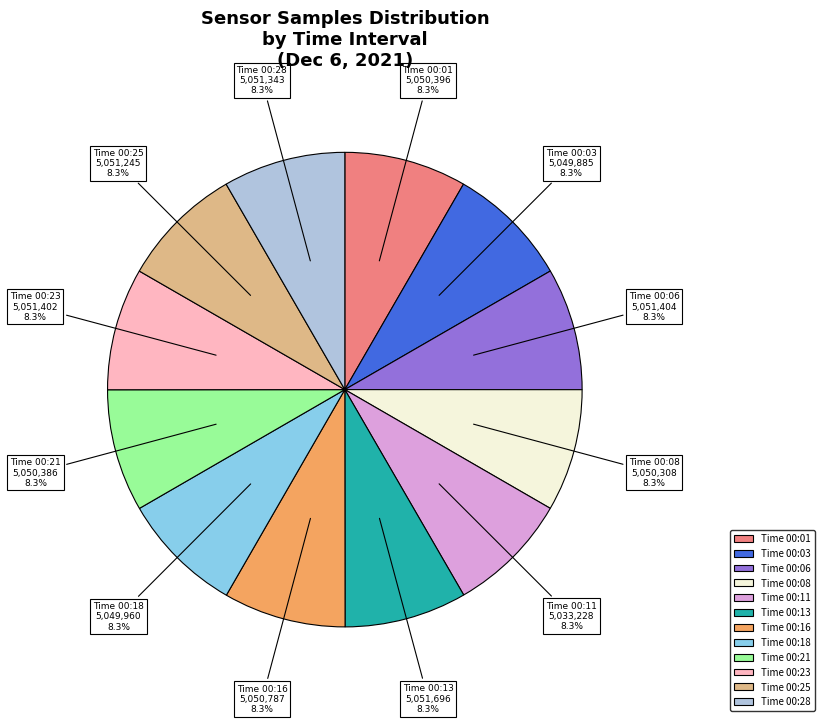

Does Time 00:25 represent more than half of the total?

No